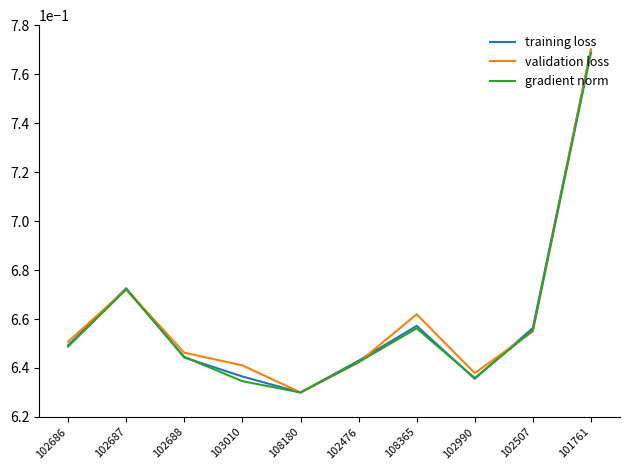

Which label corresponds to the largest value in the chart?

101761